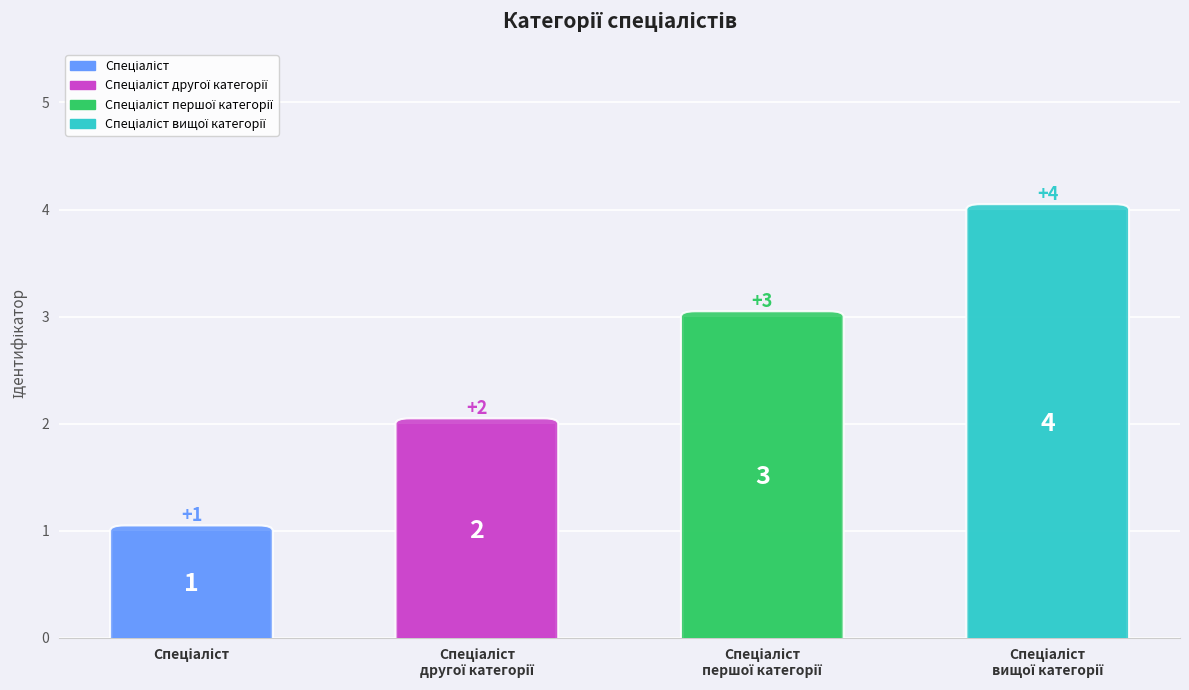

What is the minimum value shown in the chart?

1